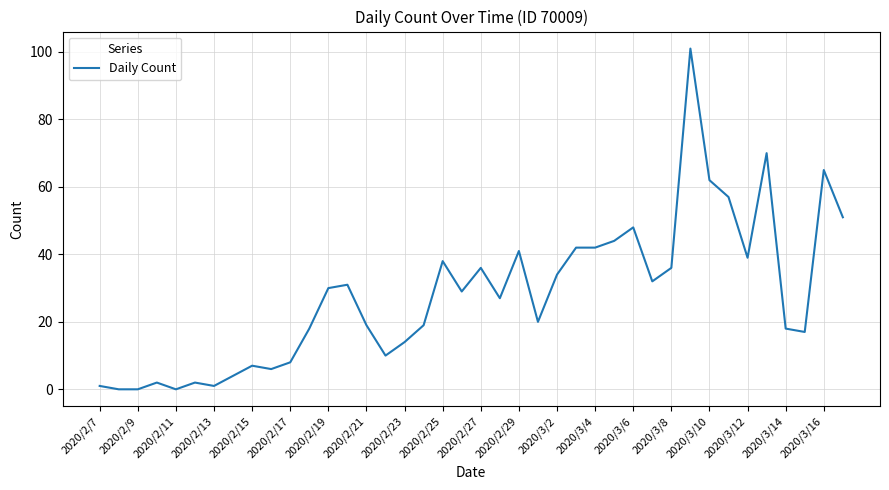

What is the maximum value shown in the chart?

101